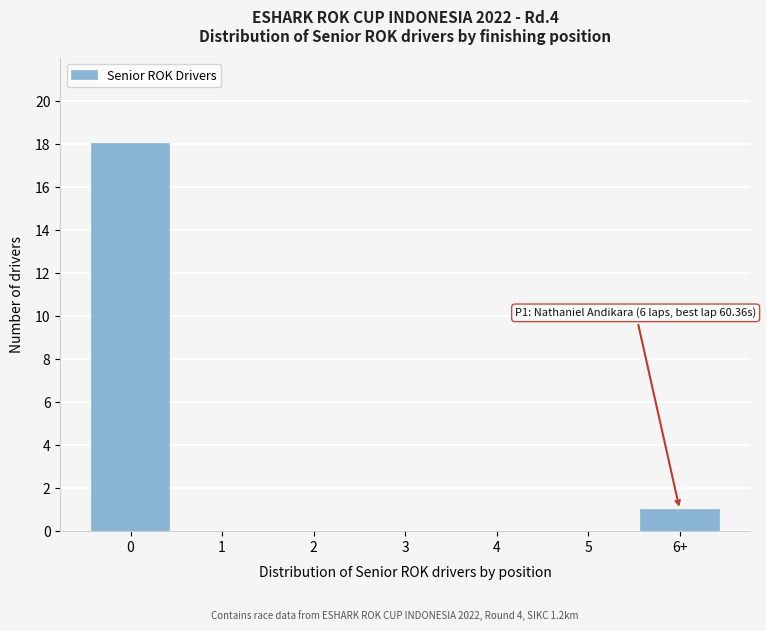

Reading left to right, what are all the values shown in this chart?

0=18	1=0	2=0	3=0	4=0	5=0	6+=1